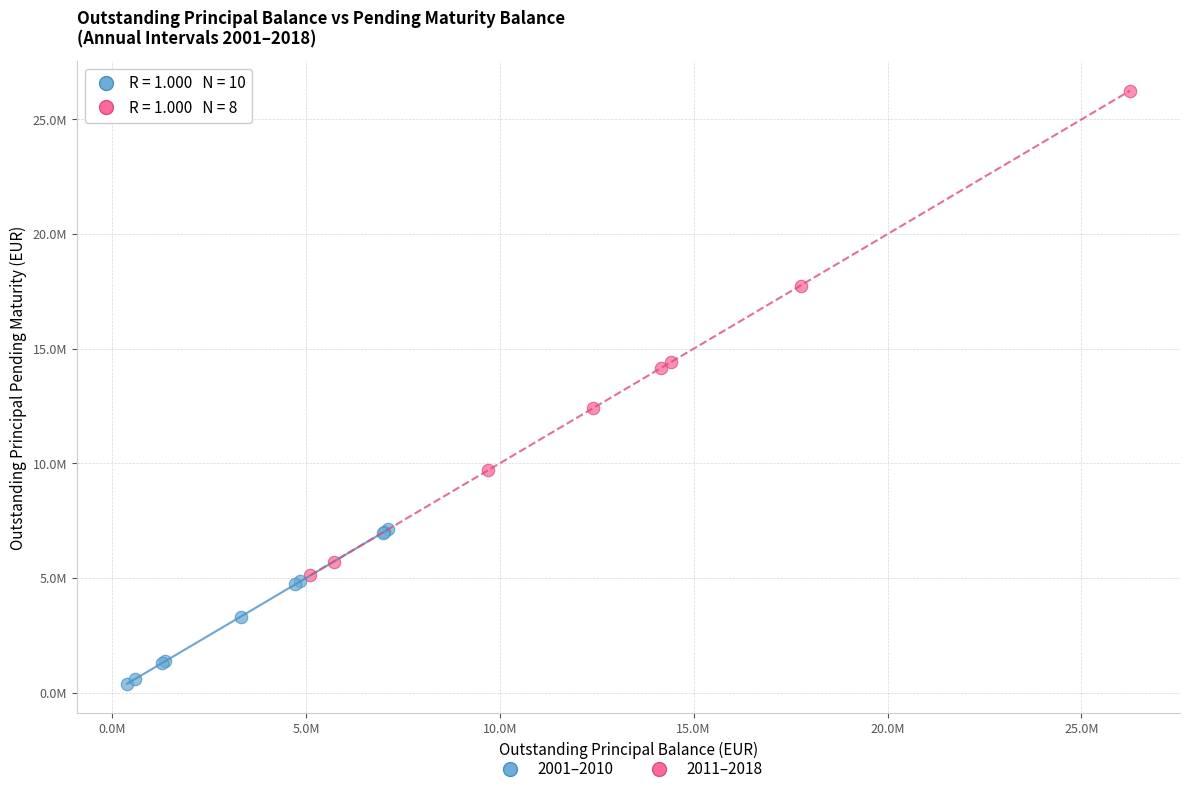

Which series contains the lowest Y value?

2001–2010